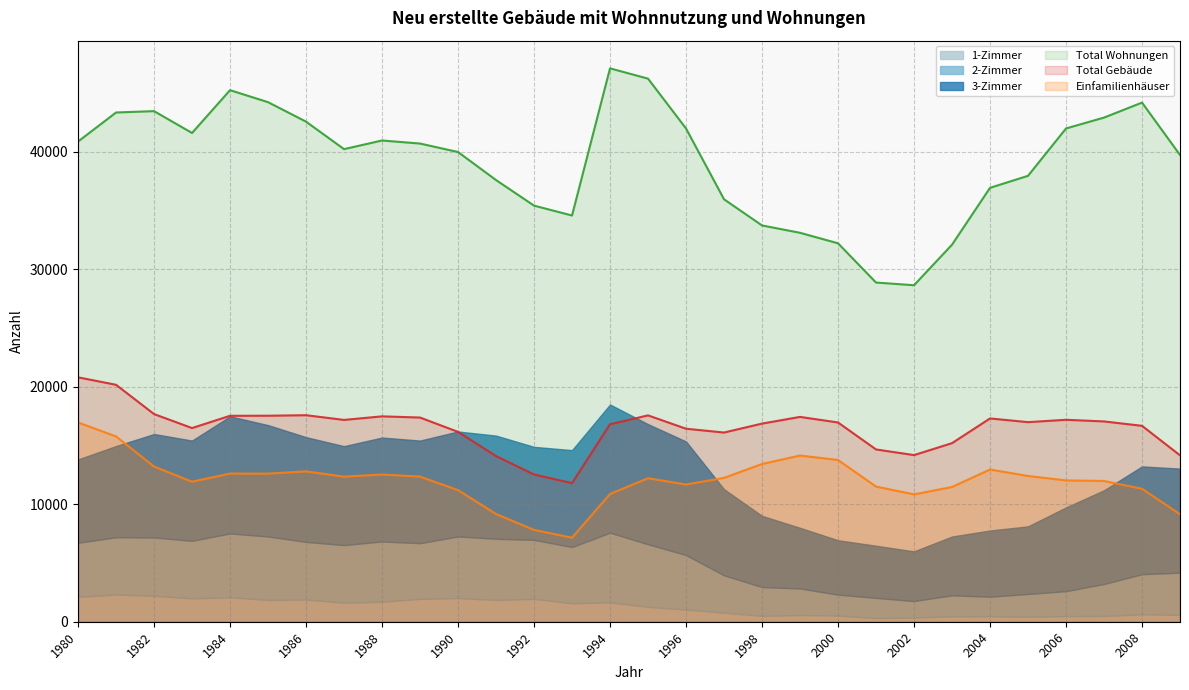

What value does the Total Gebäude series have at 1990, to the nearest 100?

16200